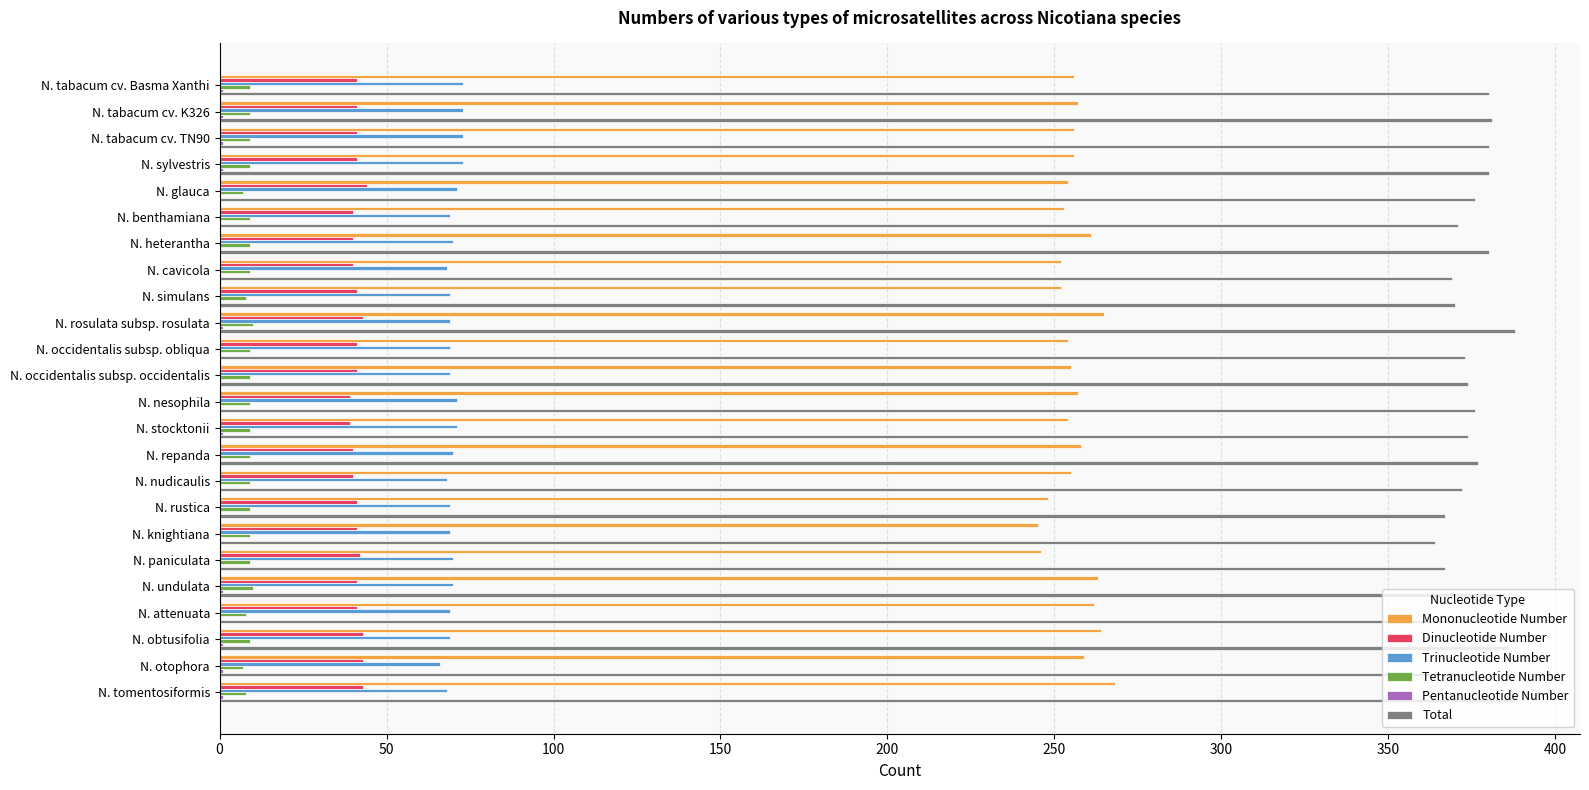

Which series has the largest total across all categories?

Total